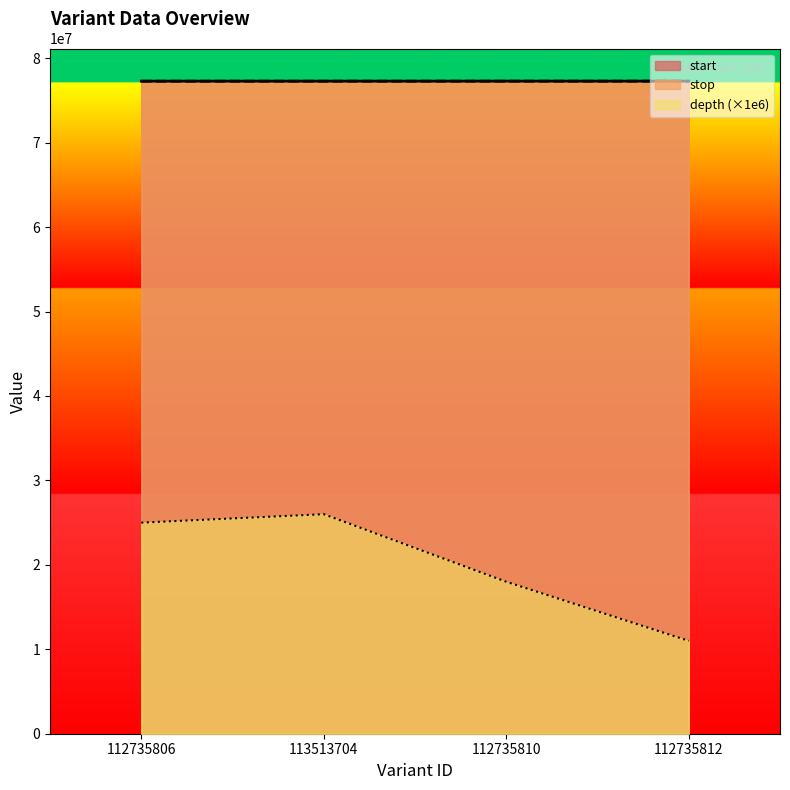

What is the label of the 2nd point from the right?

112735810